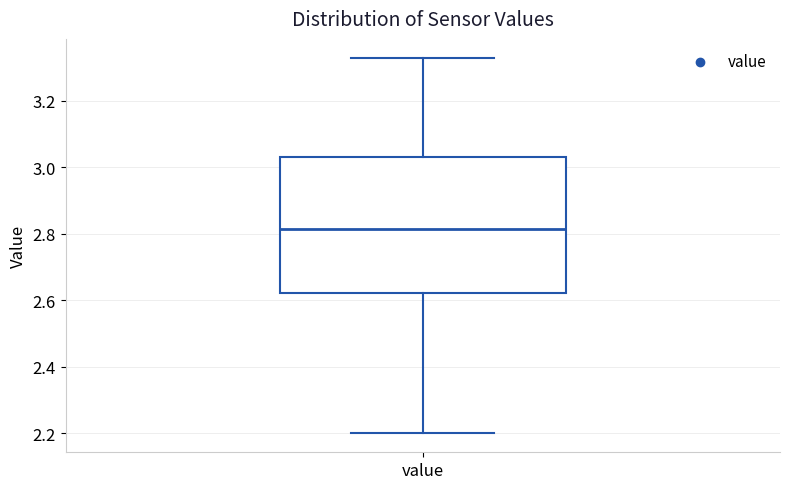

Transcribe this box plot: give where the median line is, the range the box spans, and where the two whiskers end, as read against the y-axis. The values are not printed on the chart, so give them approximately, as read against the axis.

median 2.82, box 2.62 to 3.04, whiskers 2.20 to 3.34